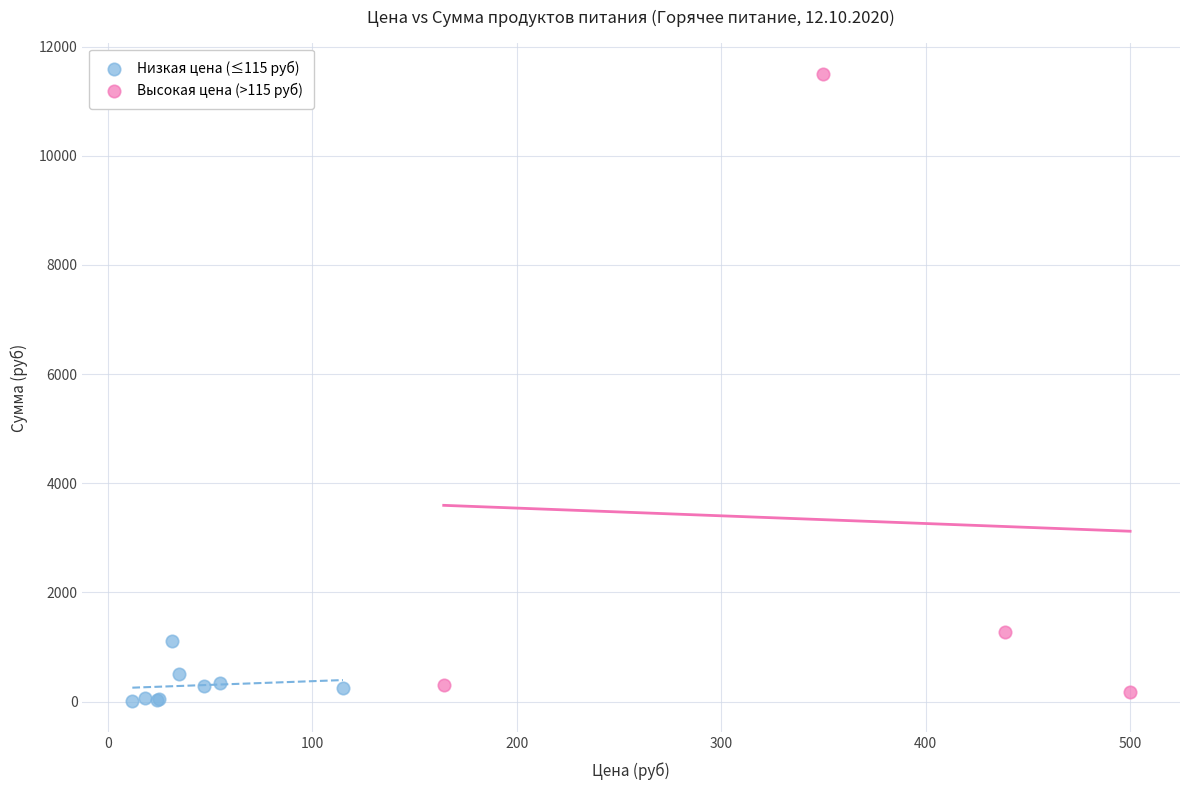

Which series contains the highest Y value?

Высокая цена (>115 руб)